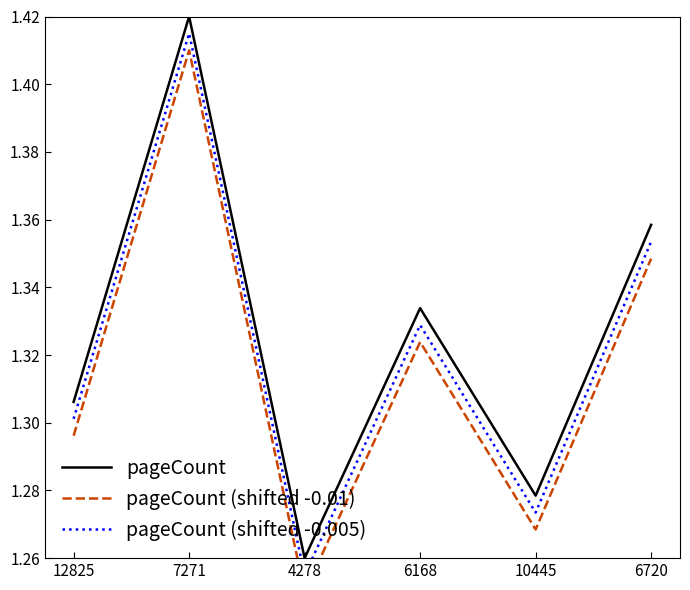

How many interior local valleys does the pageCount series have?

2